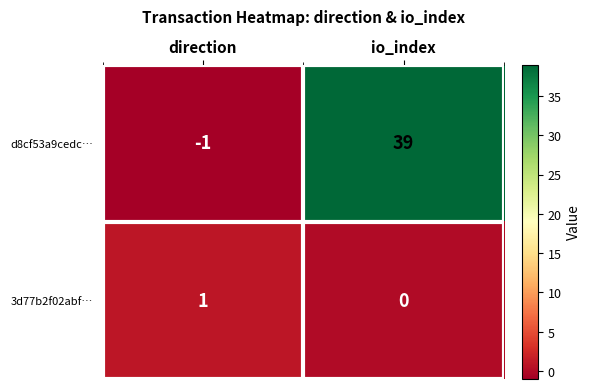

Reading left to right, transcribe all the data shown in this chart.

d8cf53a9cedc…: -1	39
3d77b2f02abf…: 1	0